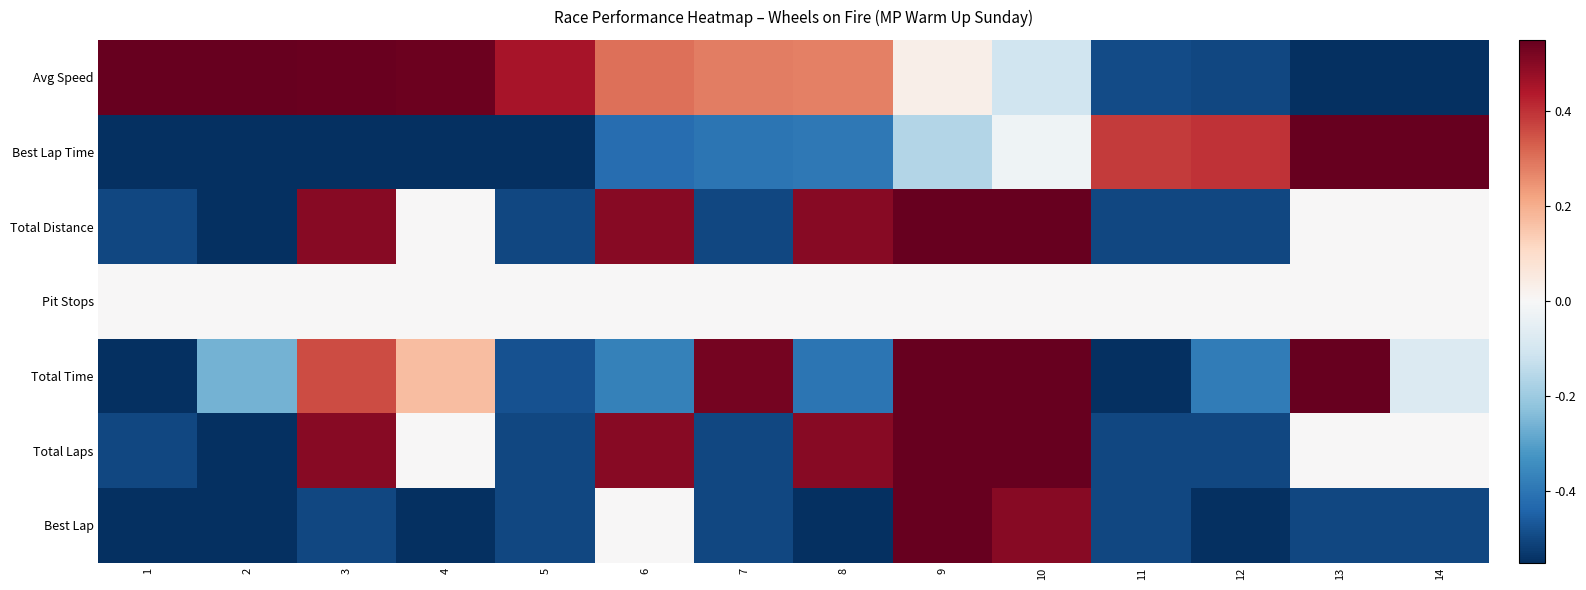

At 11, list the series in order from smallest to largest.

Total Time, Total Distance, Total Laps, Best Lap, Avg Speed, Pit Stops, Best Lap Time